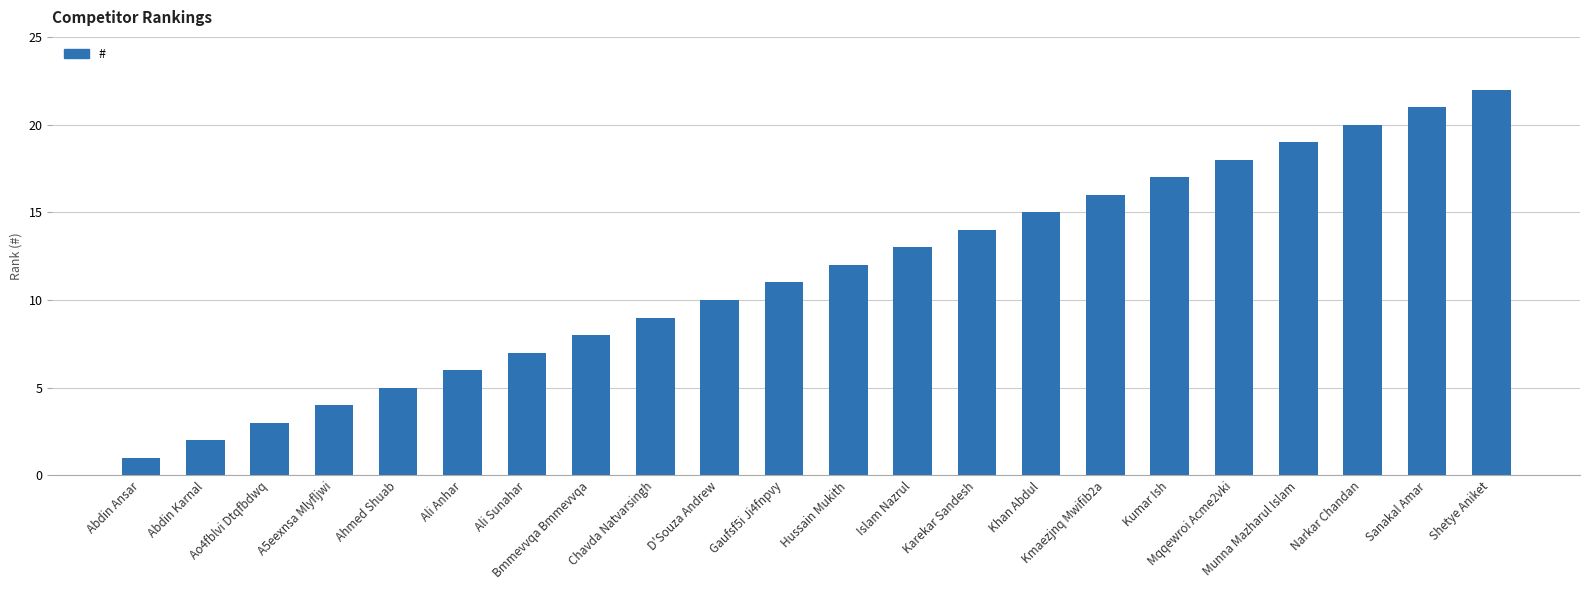

Count the number of categories in the chart.

22